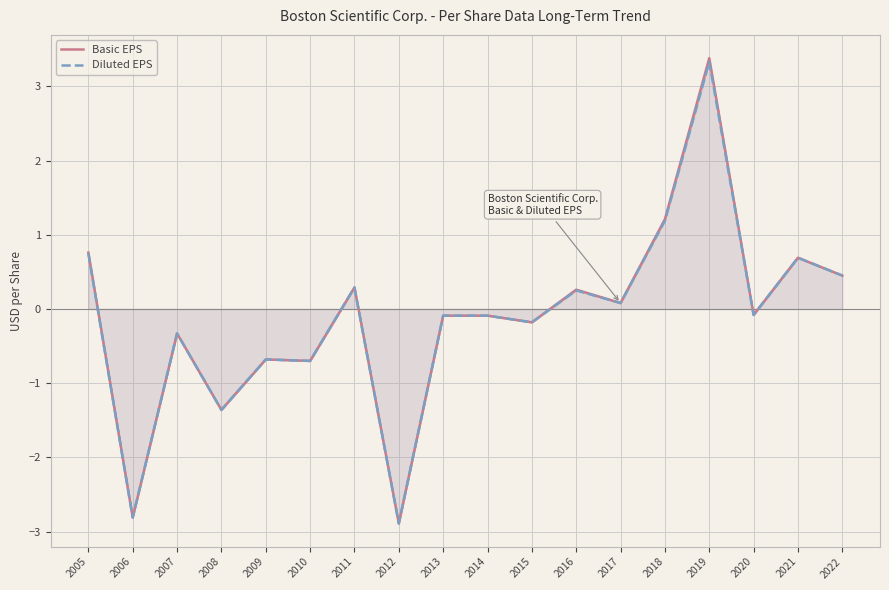

How many negative values does the Diluted EPS series have?

10